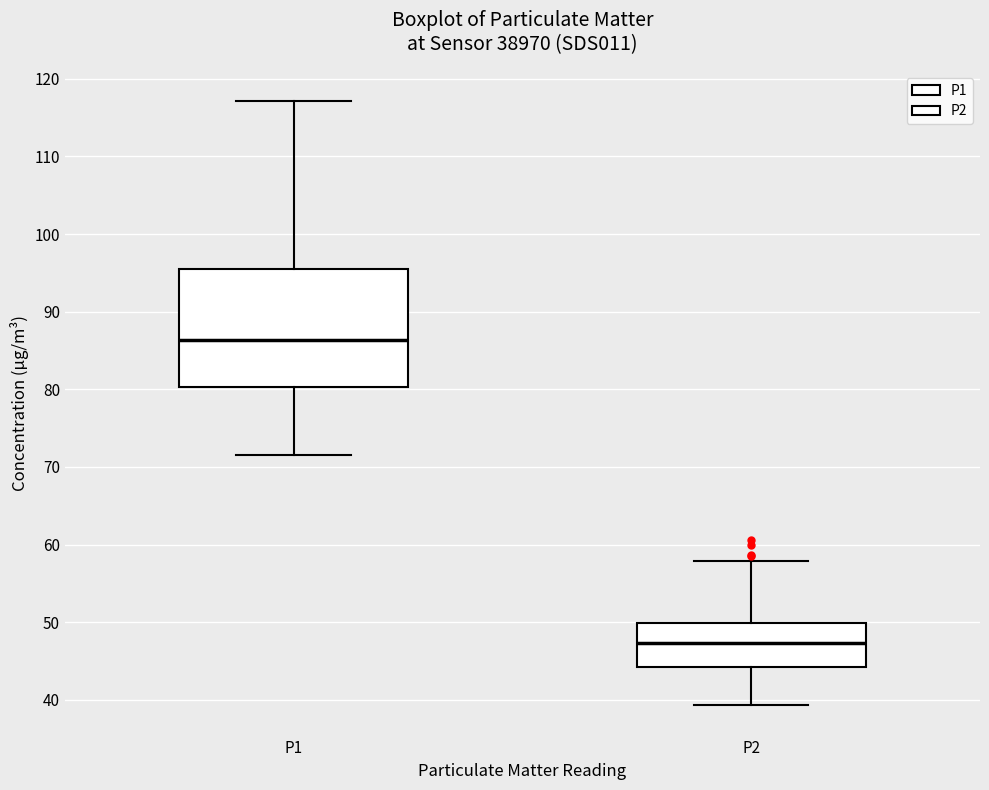

Where does the upper whisker of the box for P1 end on the y-axis? The values are not printed on the chart, so give them approximately, as read against the axis.

117